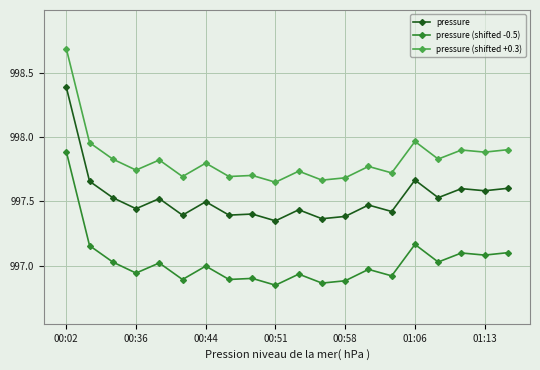

What is the value of the pressure (shifted -0.5) point at the 1st from the left?

997.9